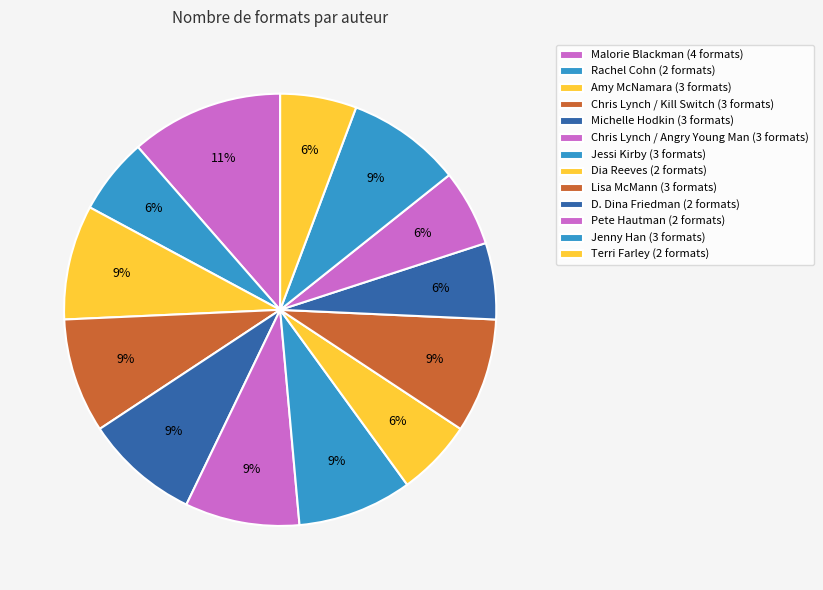

Which slice is the largest?

Malorie Blackman